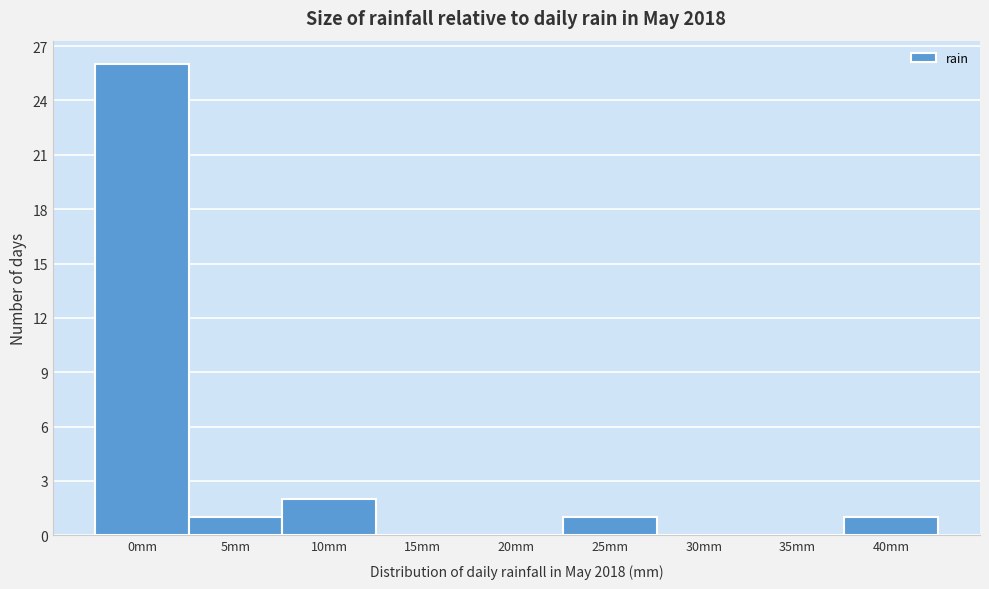

Reading left to right, what are all the values shown in this chart?

0mm=26	5mm=1	10mm=2	15mm=0	20mm=0	25mm=1	30mm=0	35mm=0	40mm=1